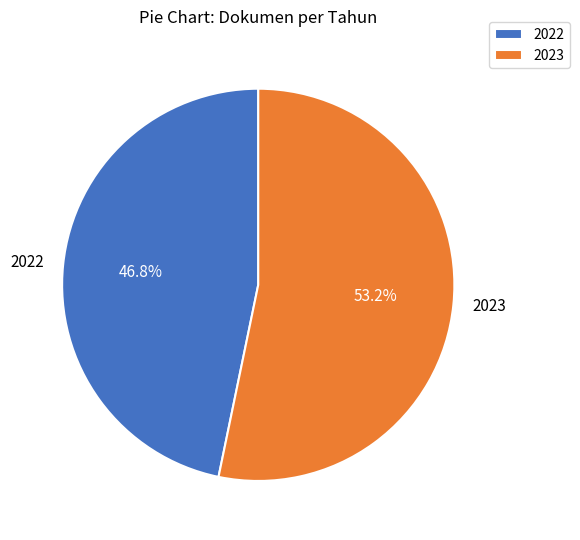

Which category has the biggest portion of the pie?

2023